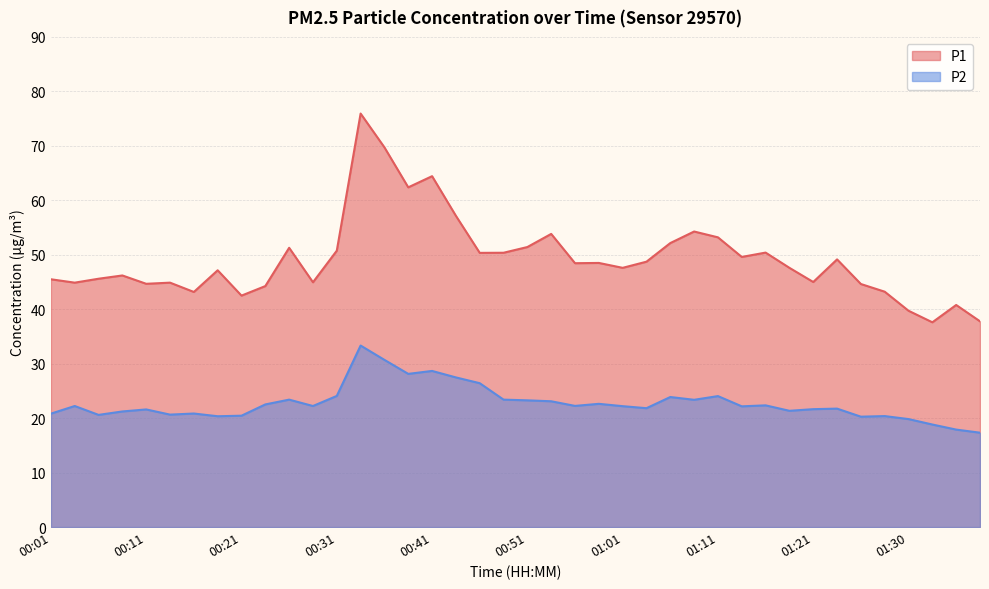

True or false: P1 and P2 intersect in this chart.

False